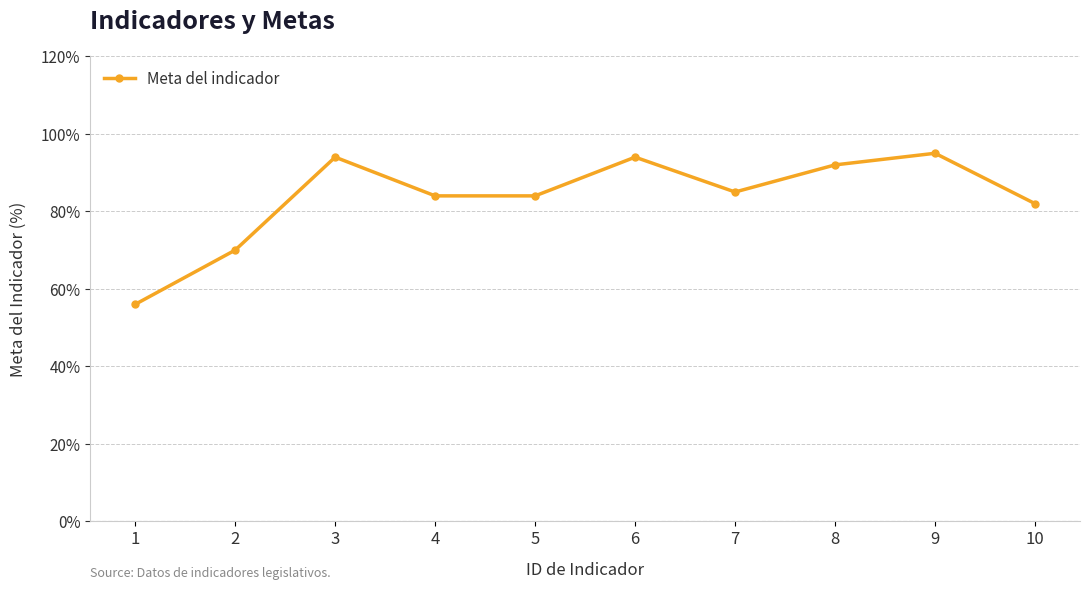

What is the minimum value shown in the chart?

0.6